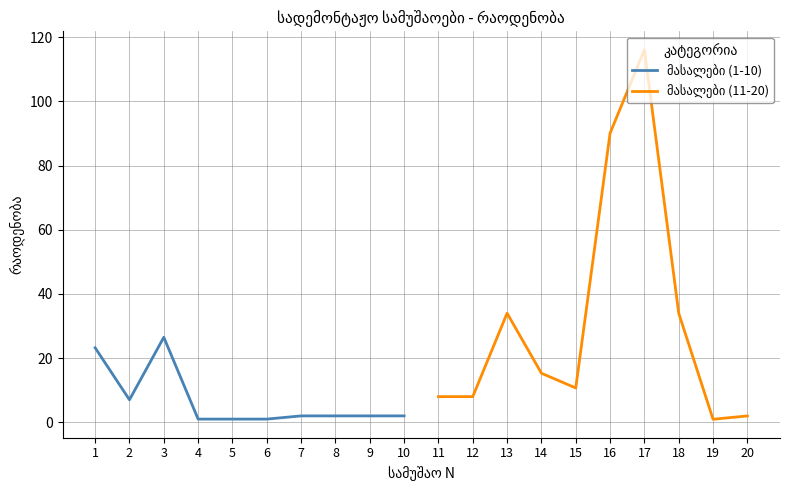

List the series in order of their peak value, lowest first.

მასალები (1-10), მასალები (11-20)